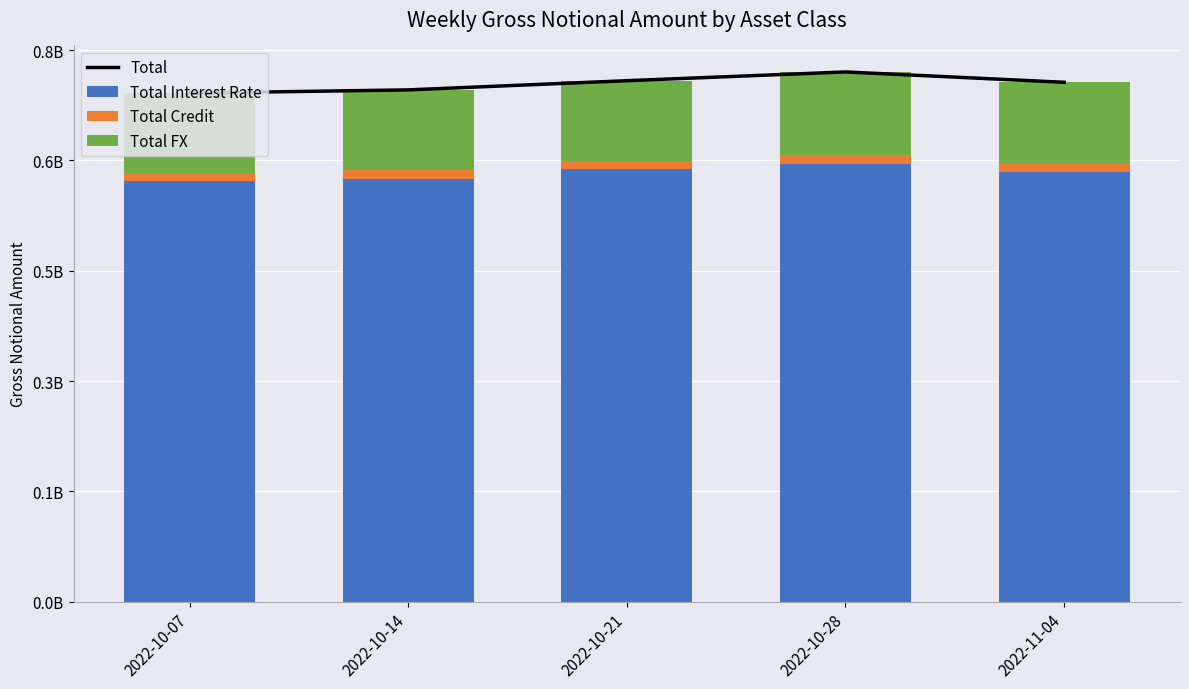

Is it true that Total Credit equals 16202905 at 2022-10-21?

False